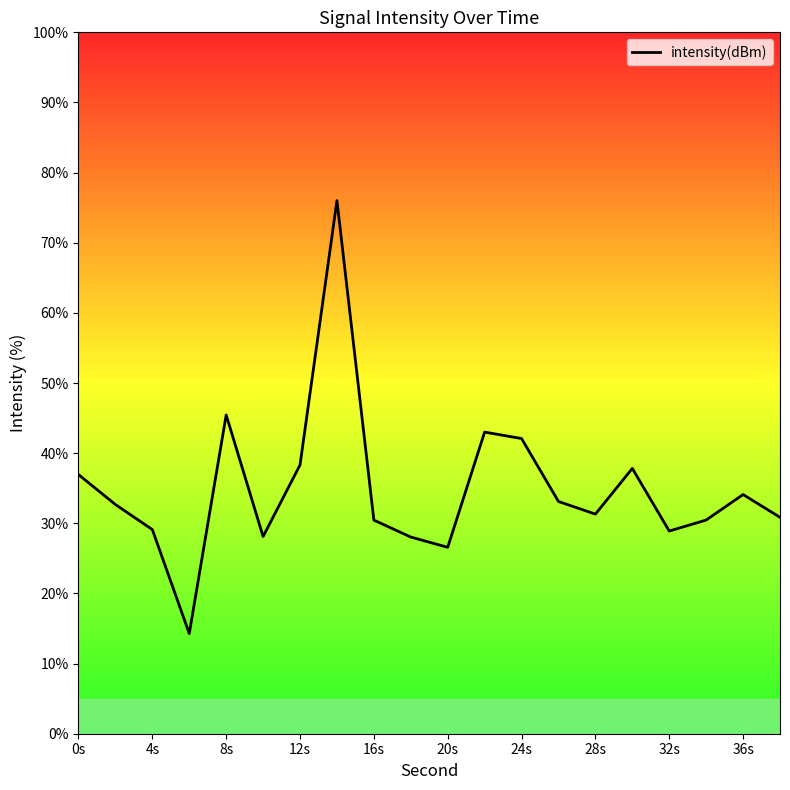

What is the maximum value shown in the chart?

76.0